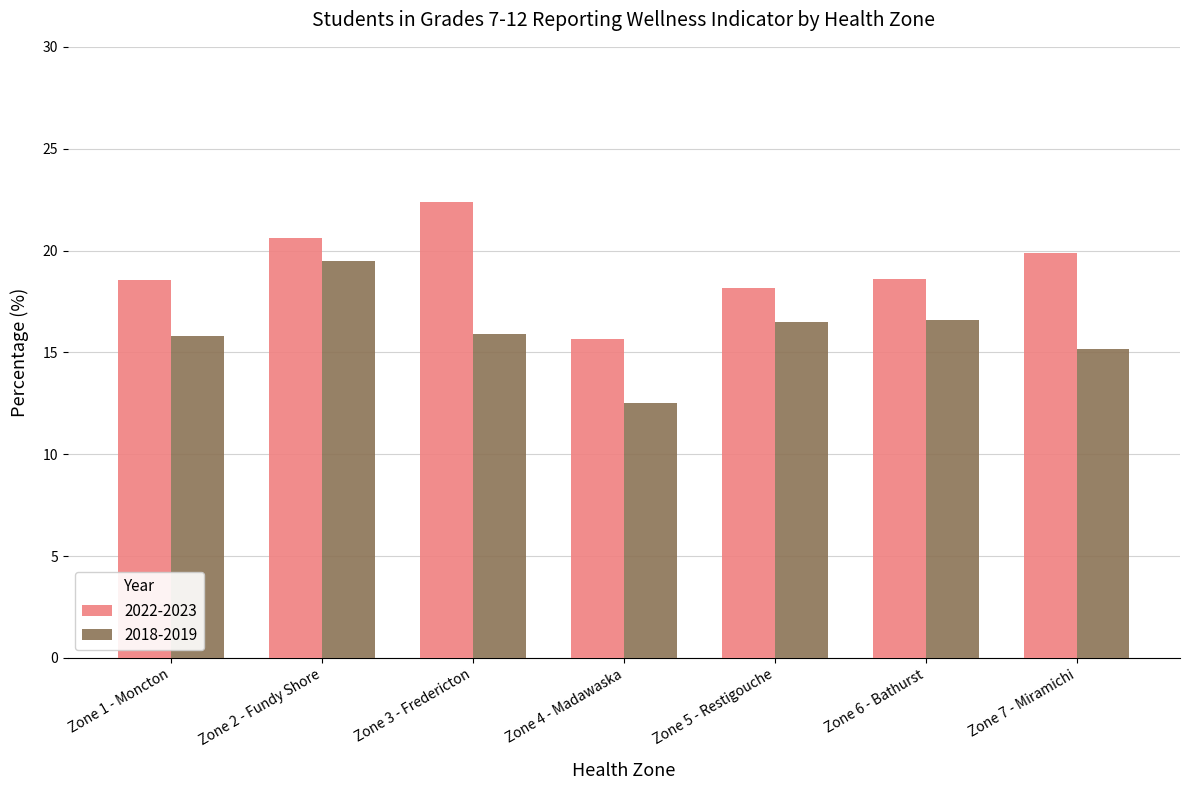

At how many categories does at least one series exceed 15?

7